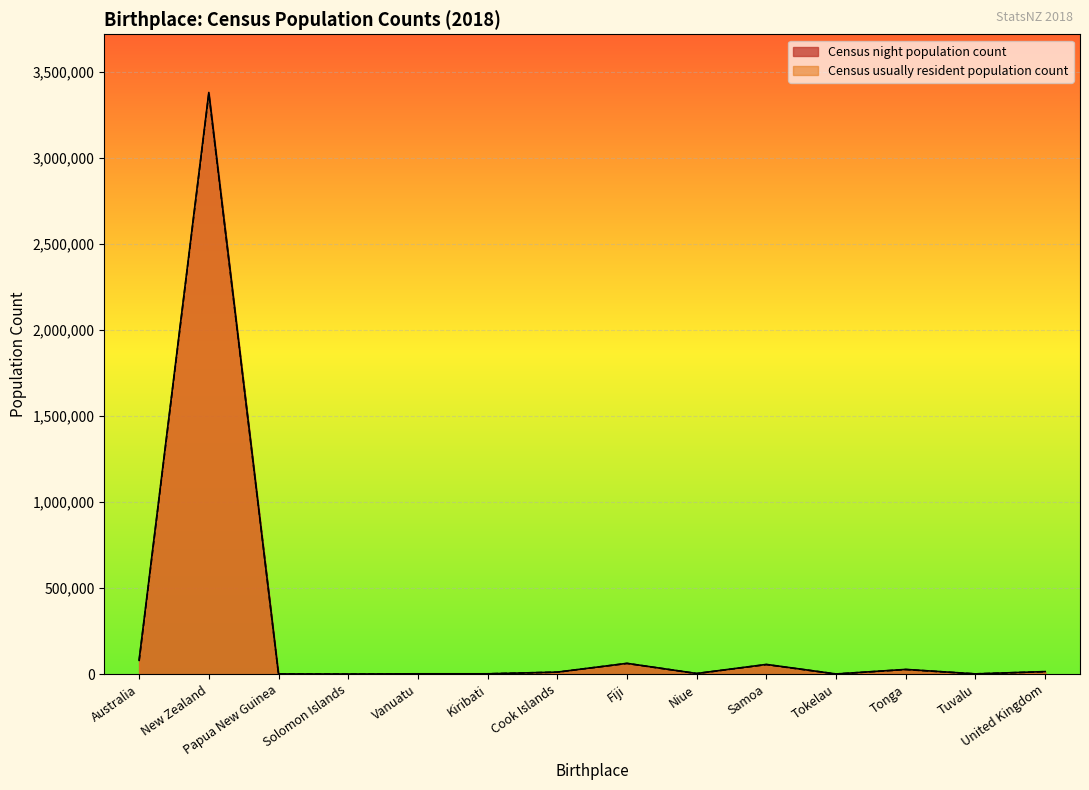

At which label does Census night population count first exceed 12069?

Australia